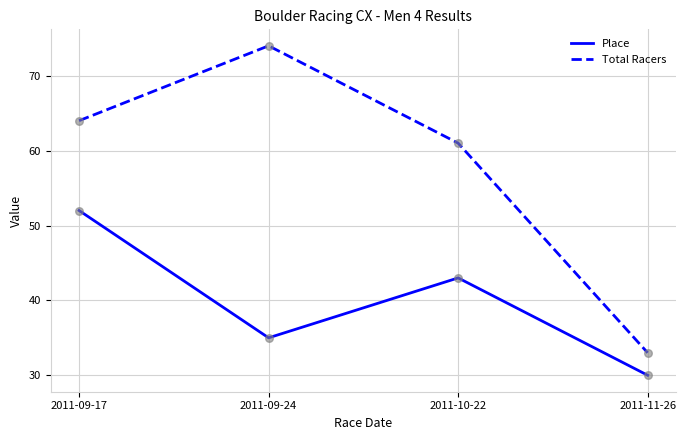

Is the value of Place at 2011-11-26 greater than the value of Total Racers at 2011-11-26?

No